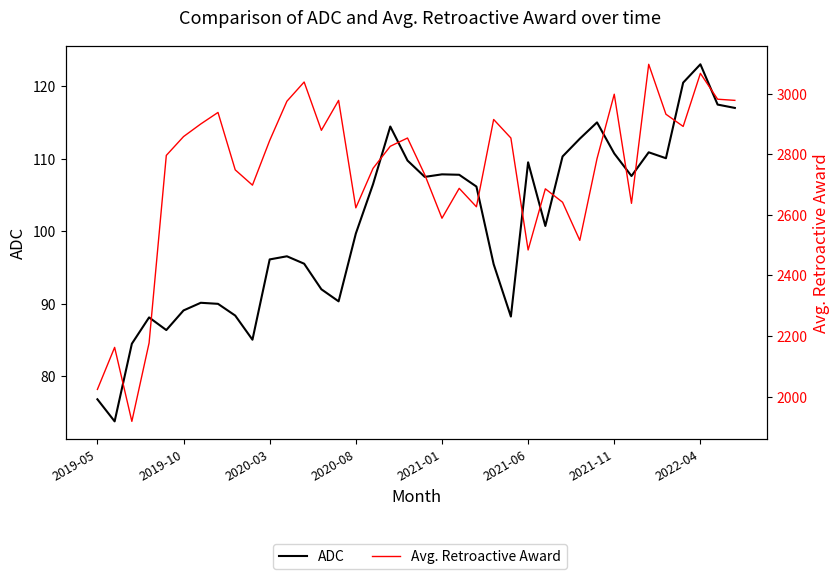

Is it true that ADC equals 44.4 at 11?

False